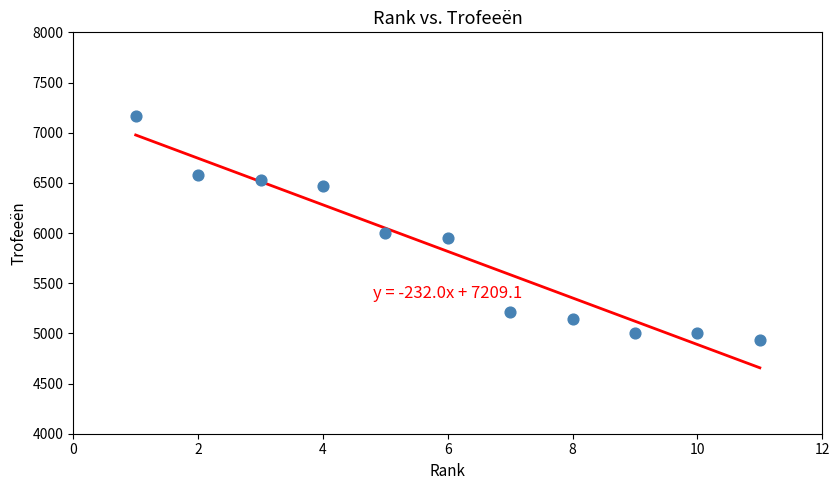

What is the average Y value?

5817